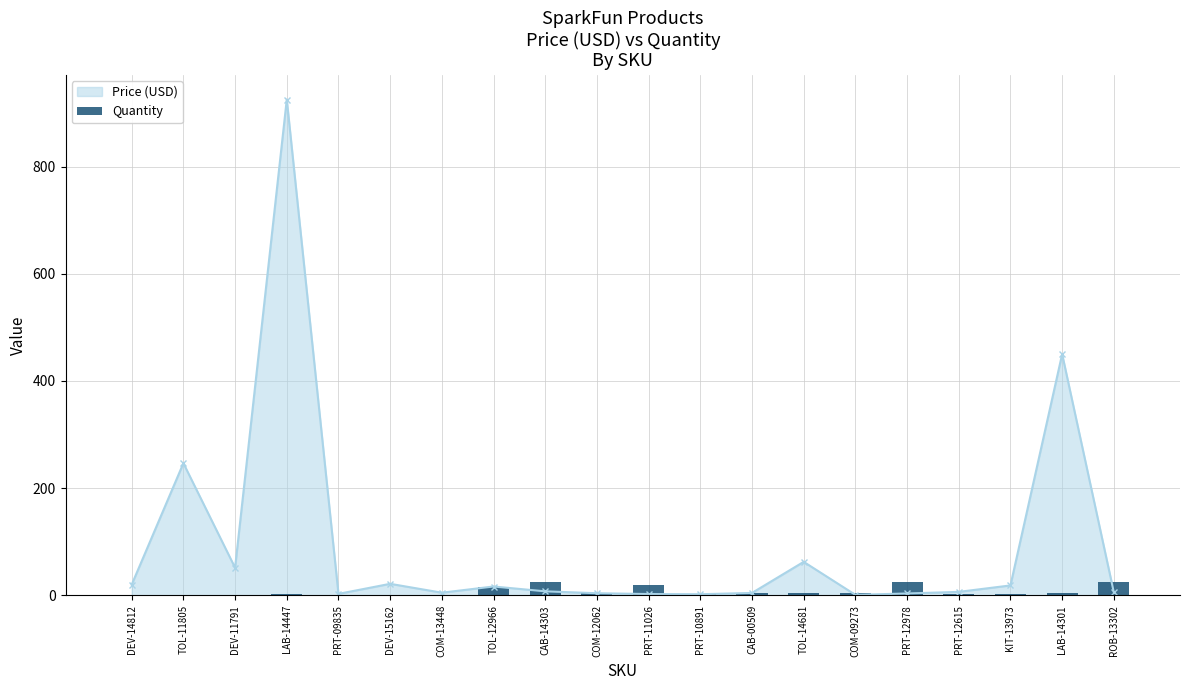

Does the chart contain stacked bars?

No